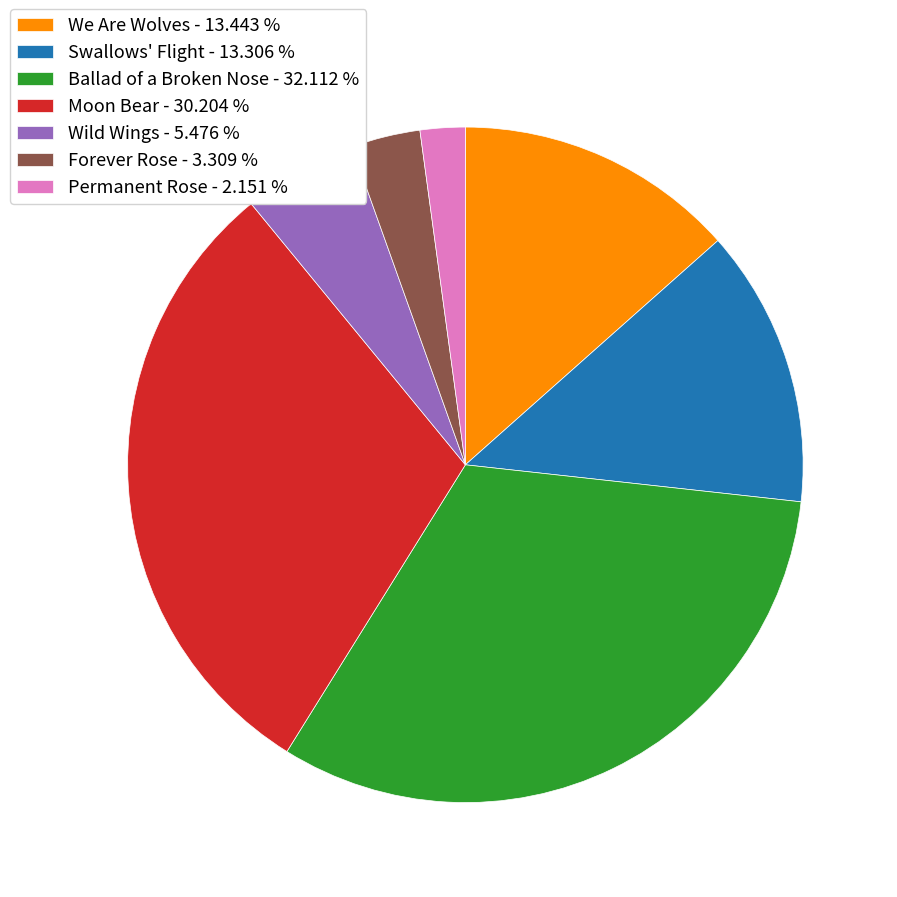

Does Swallows' Flight account for over 50% of the chart?

No